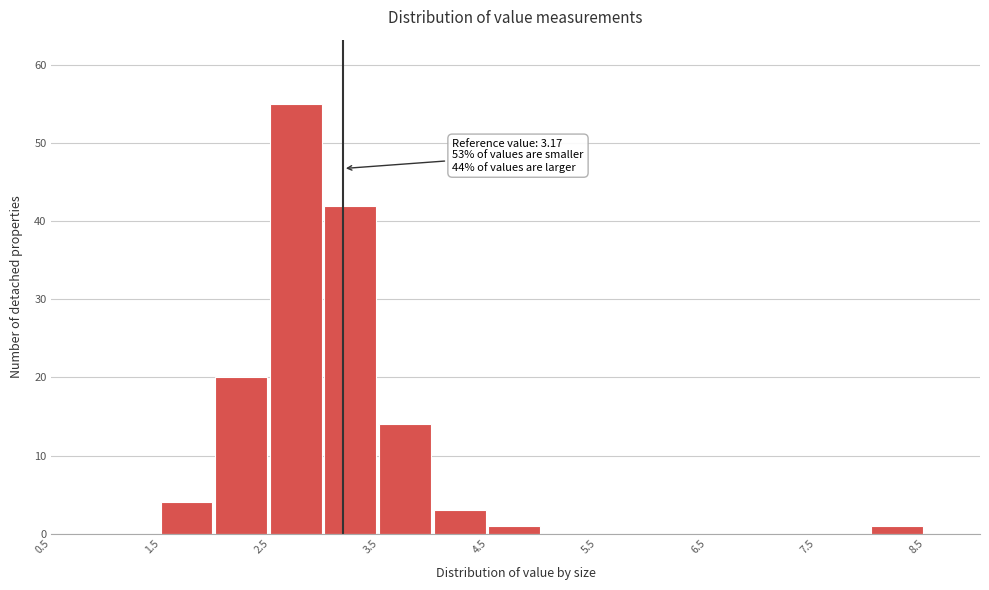

Which range on the x-axis has the tallest bar?

2.5 to 3.0